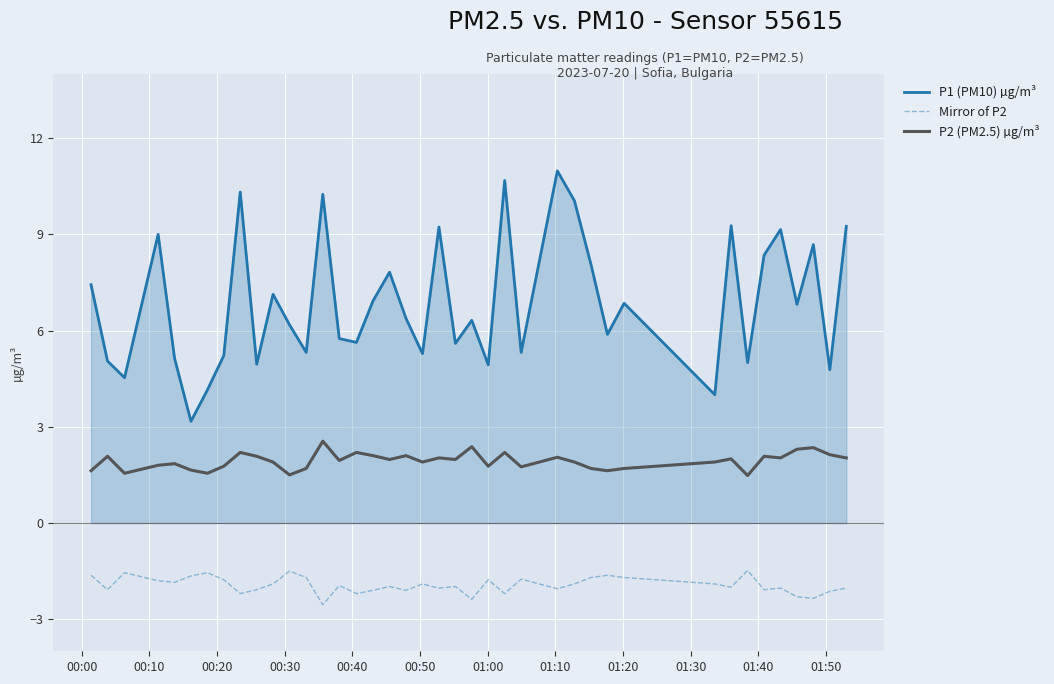

Rank the series by their maximum value, from highest to lowest.

P1 (PM10) µg/m³, P2 (PM2.5) µg/m³, Mirror of P2